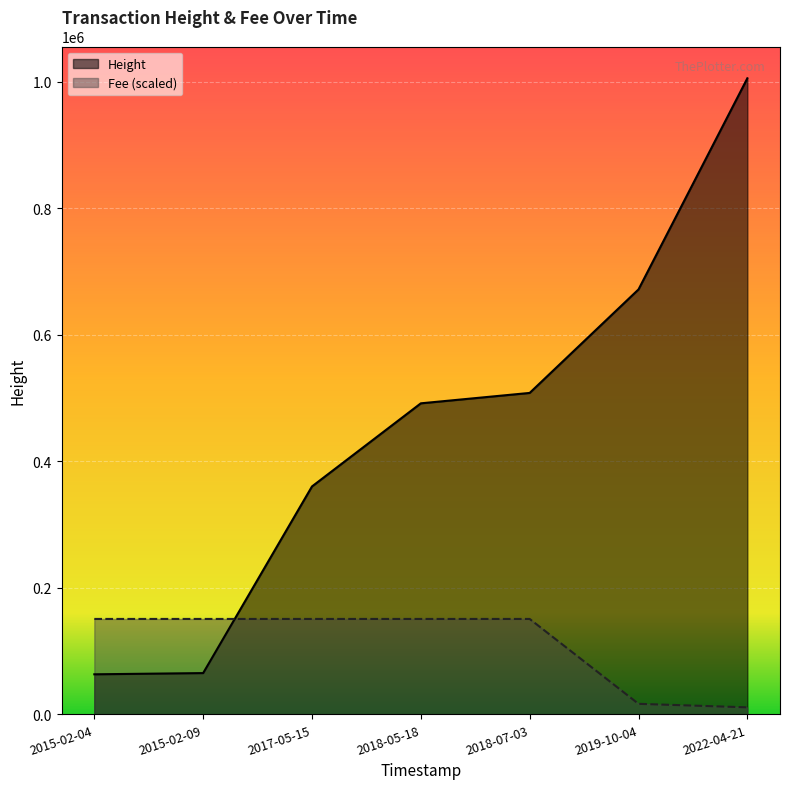

What is the label of the 2nd point from the right?

2019-10-04